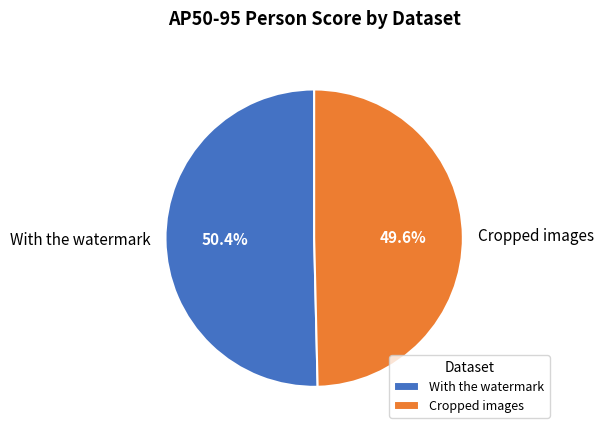

Approximately how many times larger is the value at Cropped images compared to With the watermark?

1.0